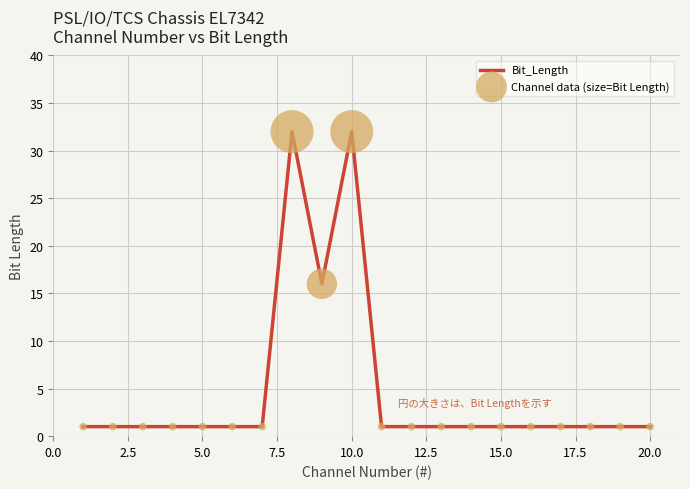

What is the difference between the maximum and minimum values?

31